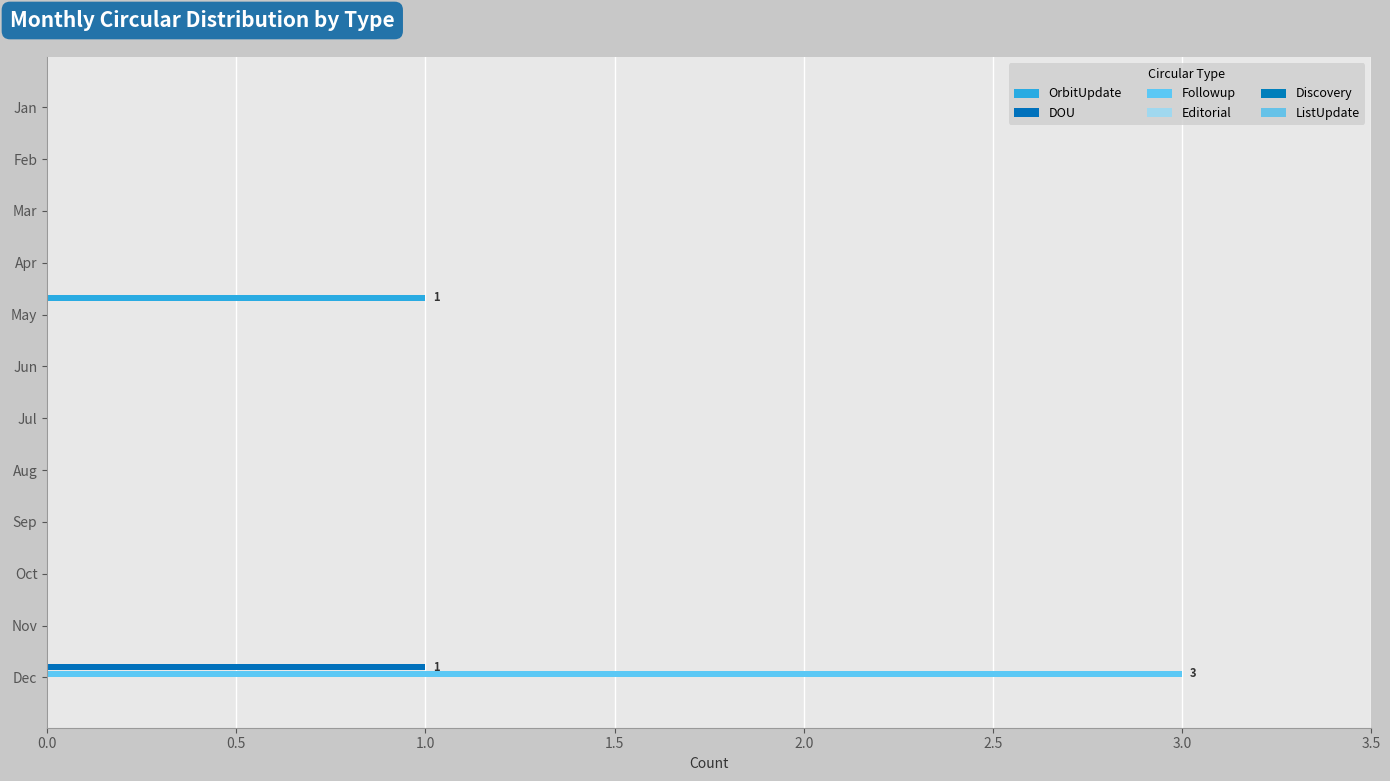

Count the number of data series in this chart.

3